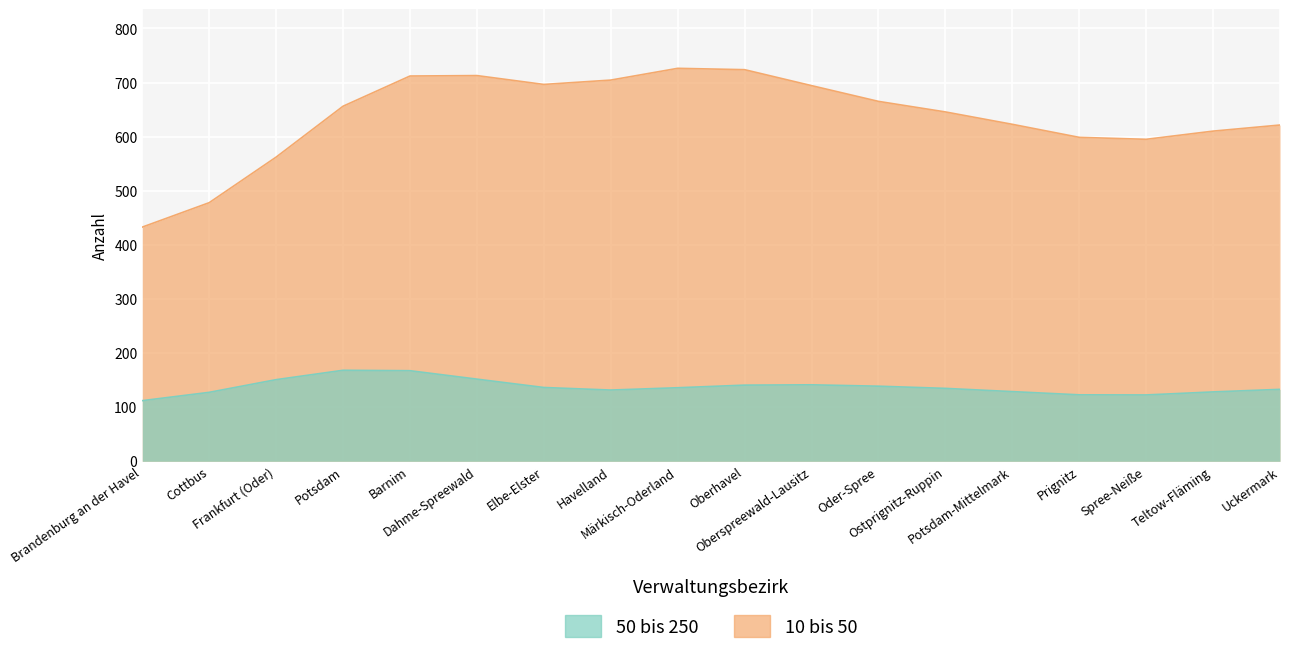

Is it true that 10 bis 50 equals 843 at Elbe-Elster?

False